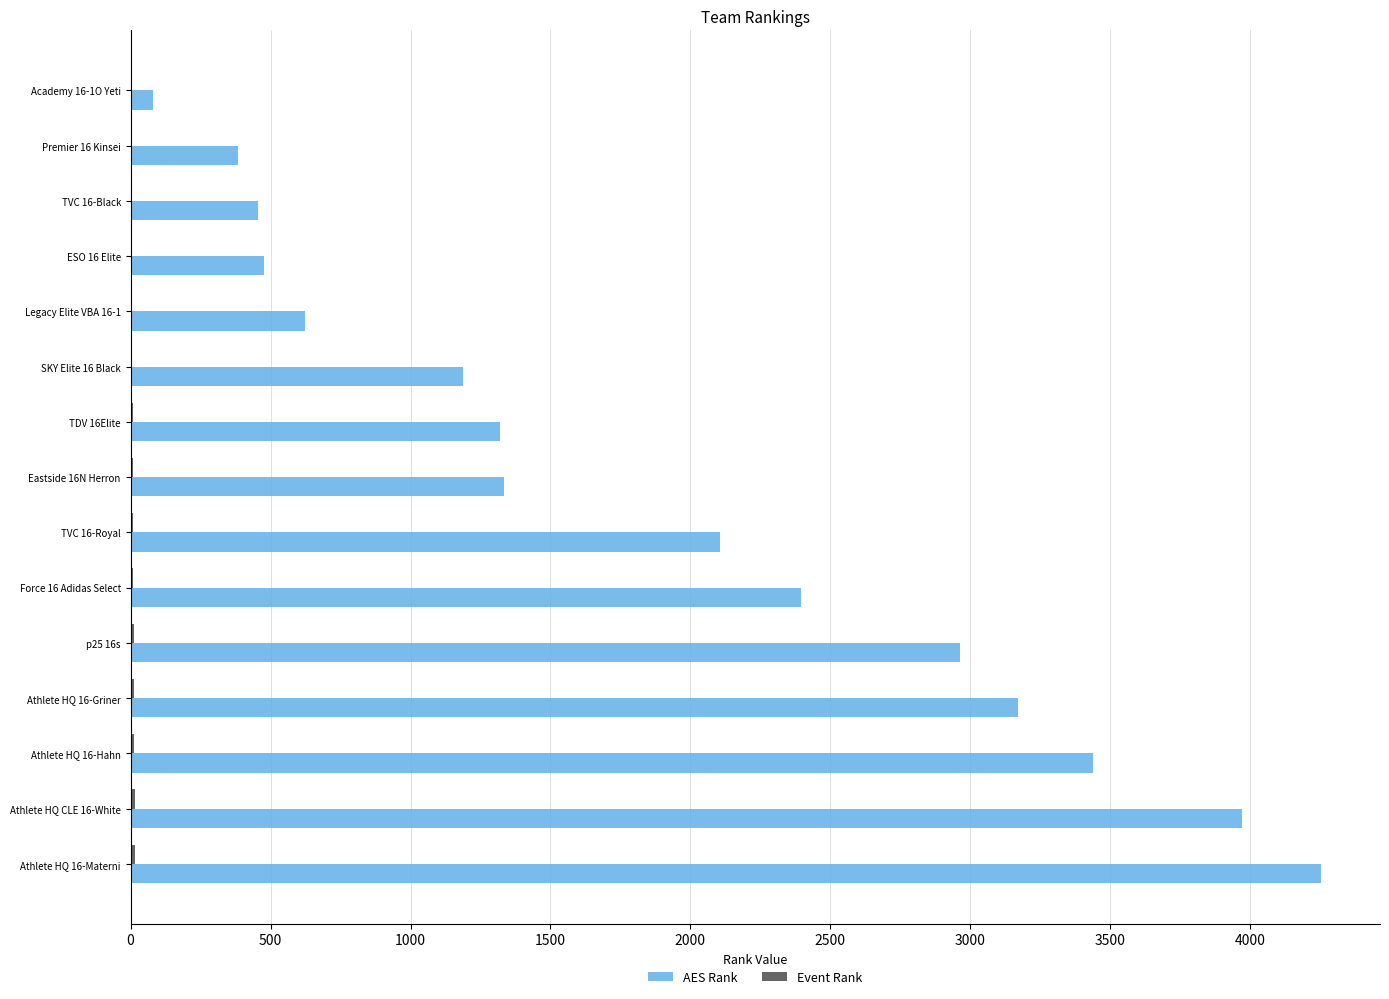

What is the maximum value shown in the chart?

4251